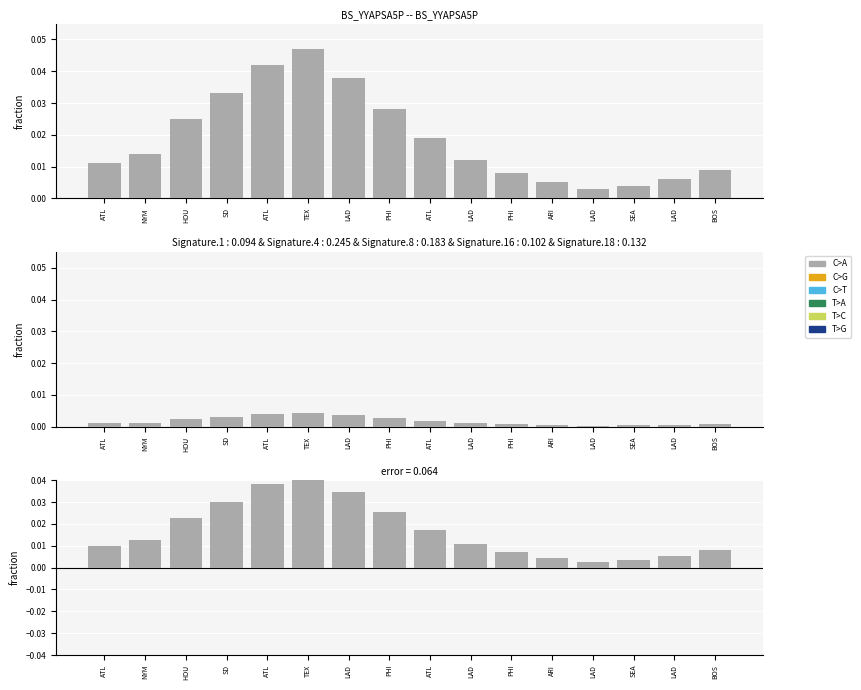

Which label corresponds to the smallest value in the chart?

LAD